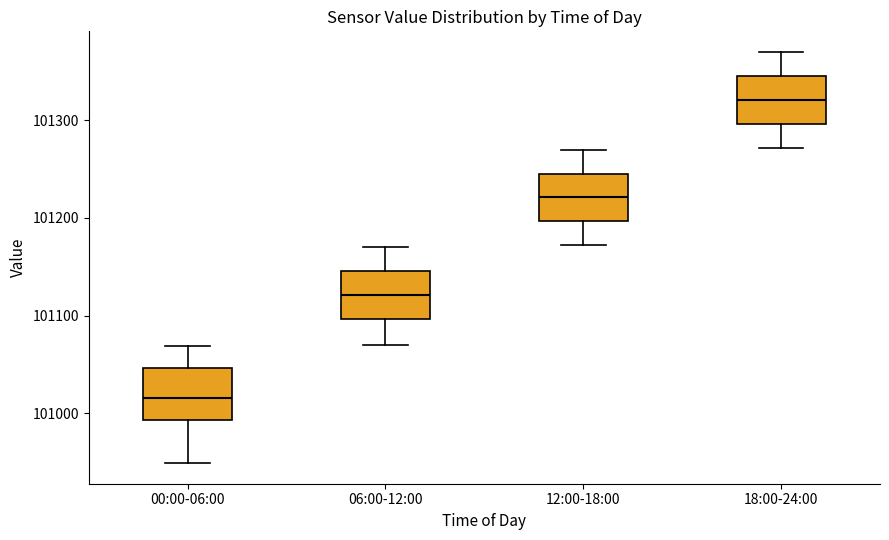

Reading left to right, transcribe this box plot: for each box, give where its median line is, the range the box spans, and where its two whiskers end, as read against the y-axis. The values are not printed on the chart, so give them approximately, as read against the axis.

00:00-06:00: median 101020, box 100990 to 101050, whiskers 100950 to 101070
06:00-12:00: median 101120, box 101100 to 101150, whiskers 101070 to 101170
12:00-18:00: median 101220, box 101200 to 101250, whiskers 101170 to 101270
18:00-24:00: median 101320, box 101300 to 101350, whiskers 101270 to 101370